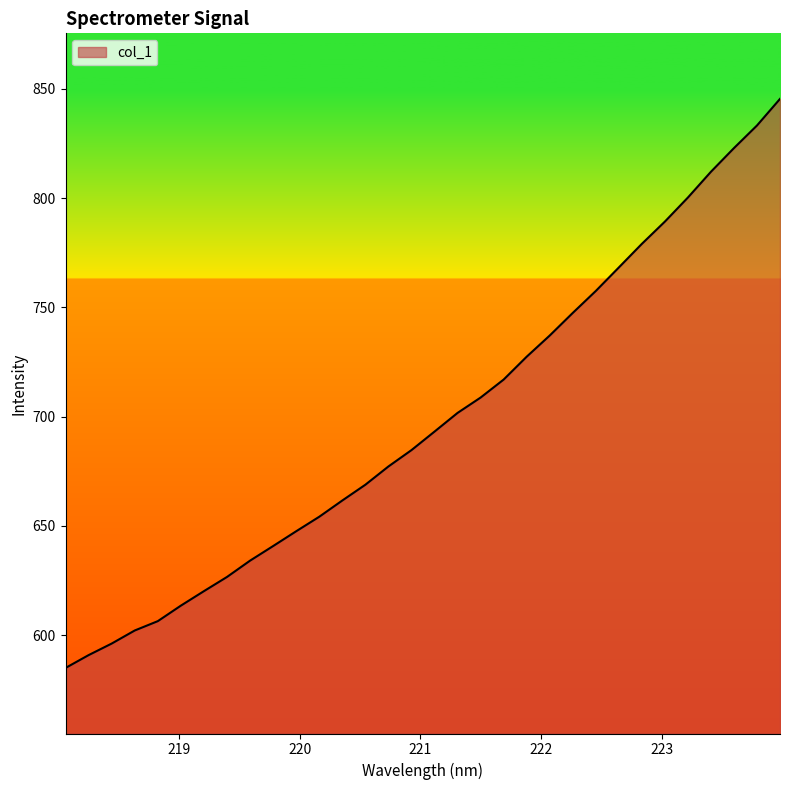

What is the difference between the maximum and minimum values?

260.4